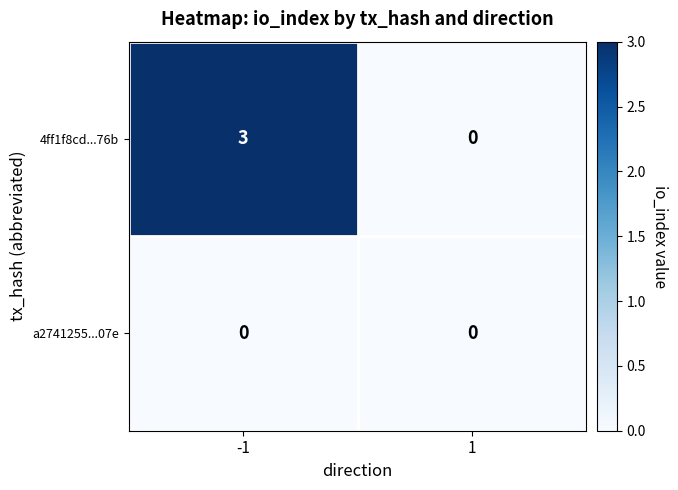

List the series in order of their peak value, highest first.

4ff1f8cd...76b, a2741255...07e